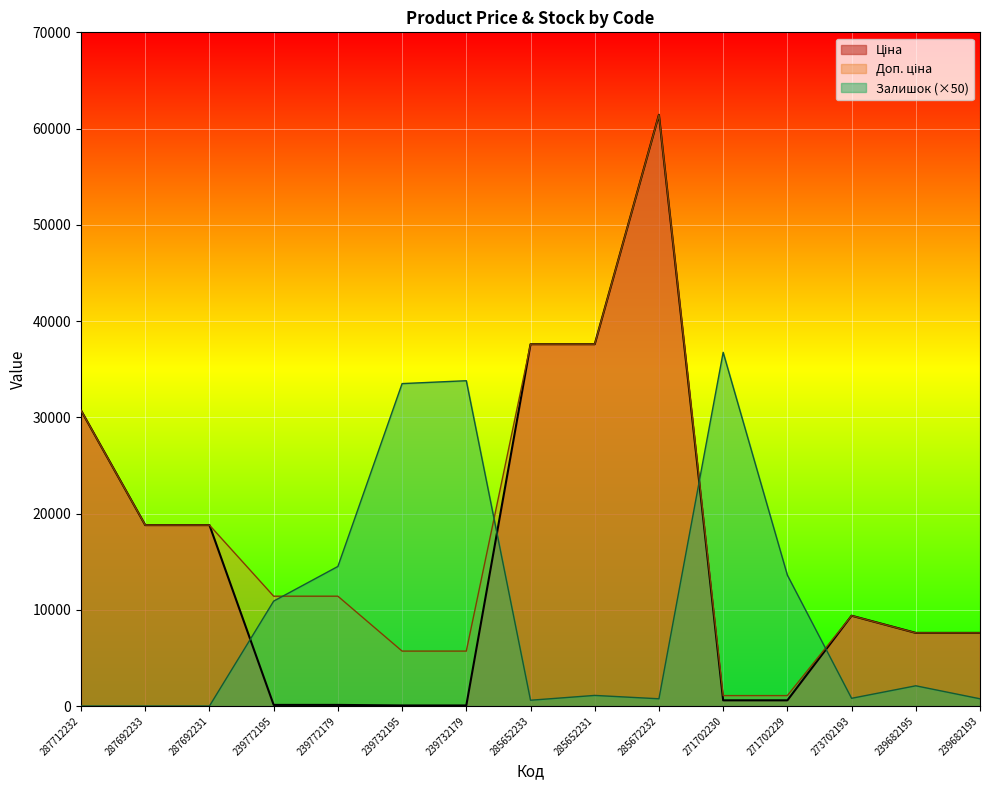

How many lines are shown in the chart?

3